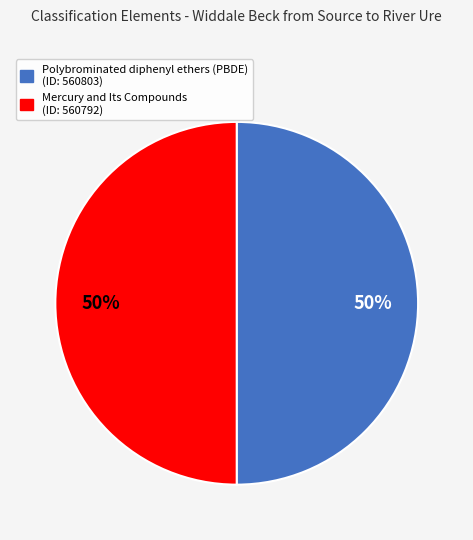

Is it true that Mercury and Its Compounds is 50% of the pie?

True